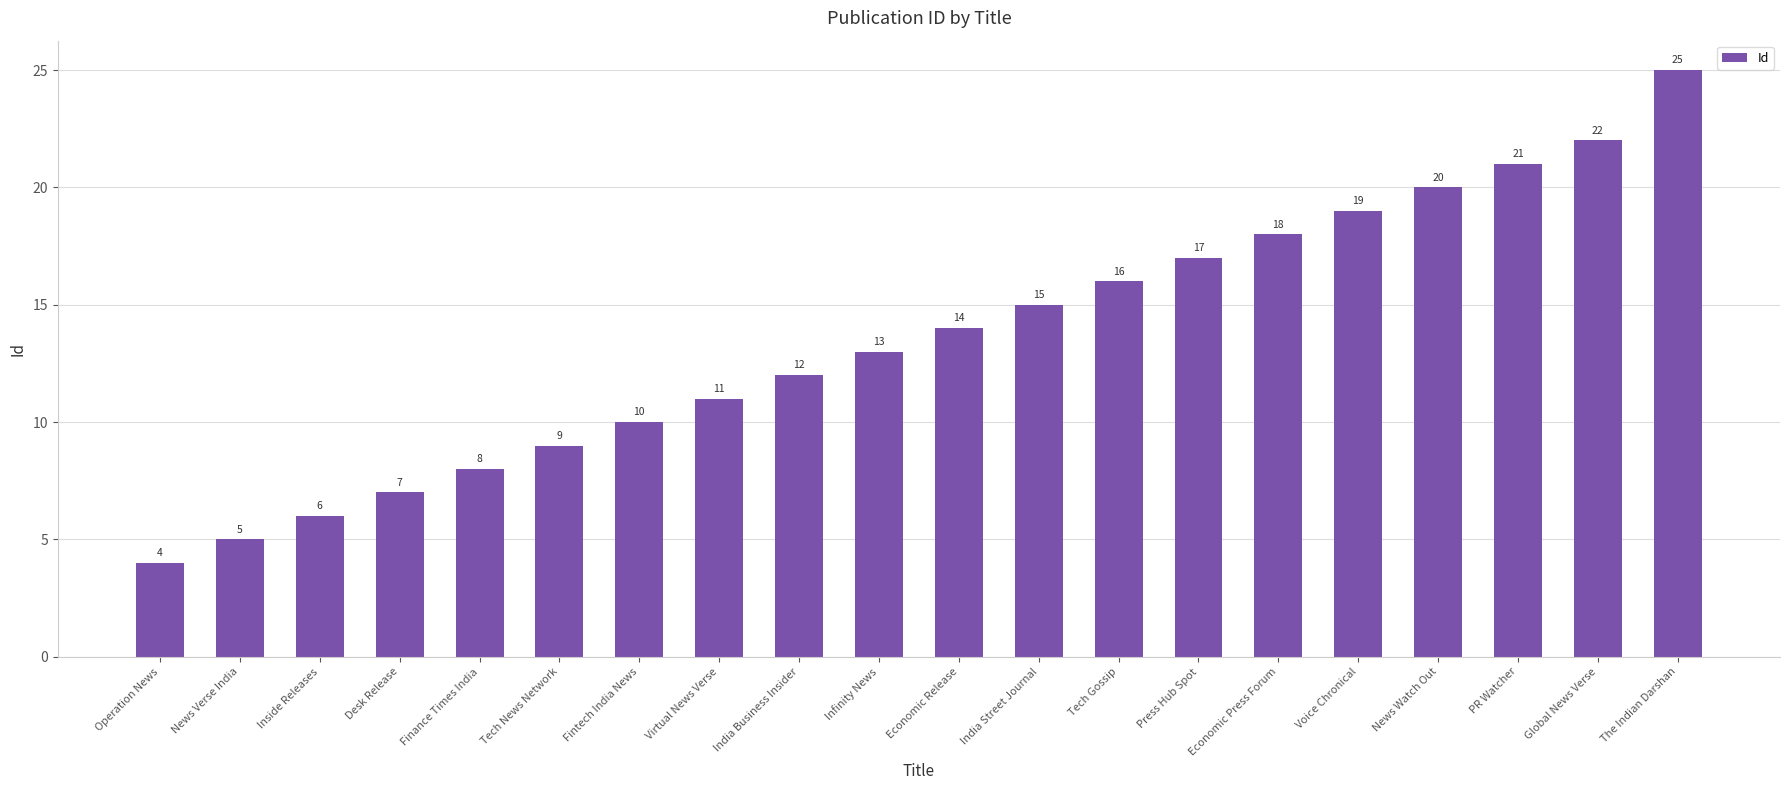

At which label is the value closest to 14?

Economic Release